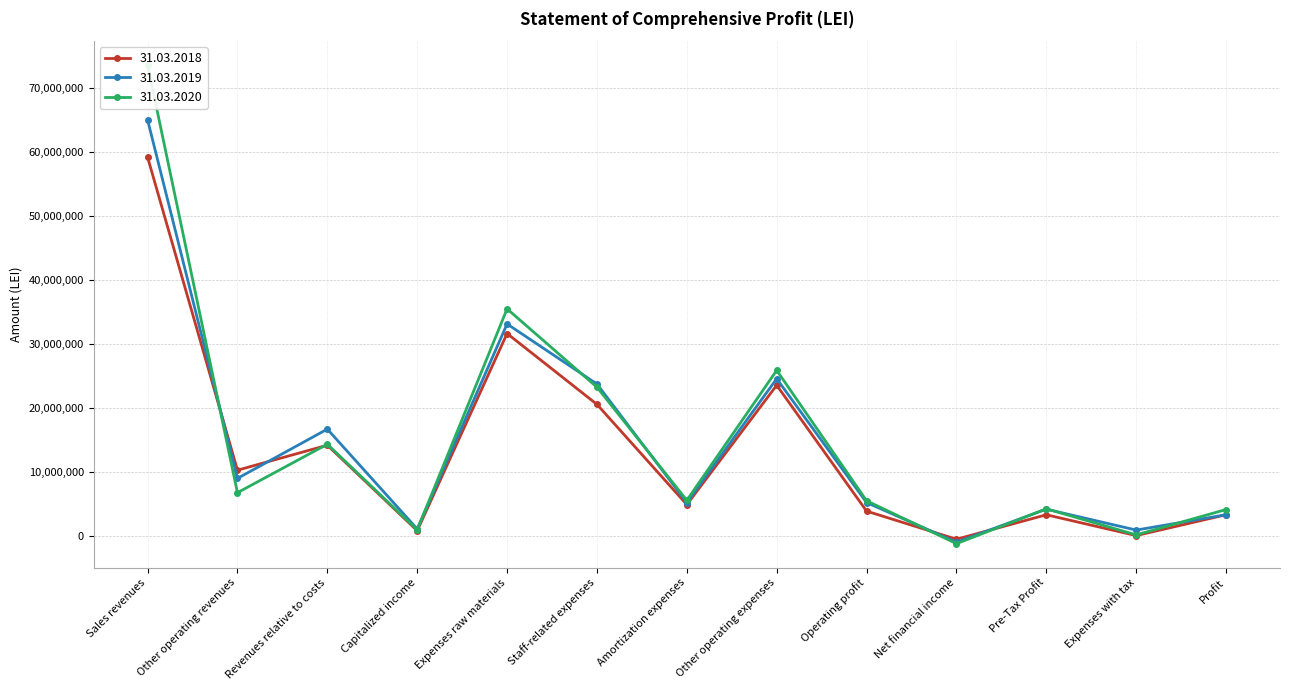

What is the label of the 8th point from the left?

Other operating expenses